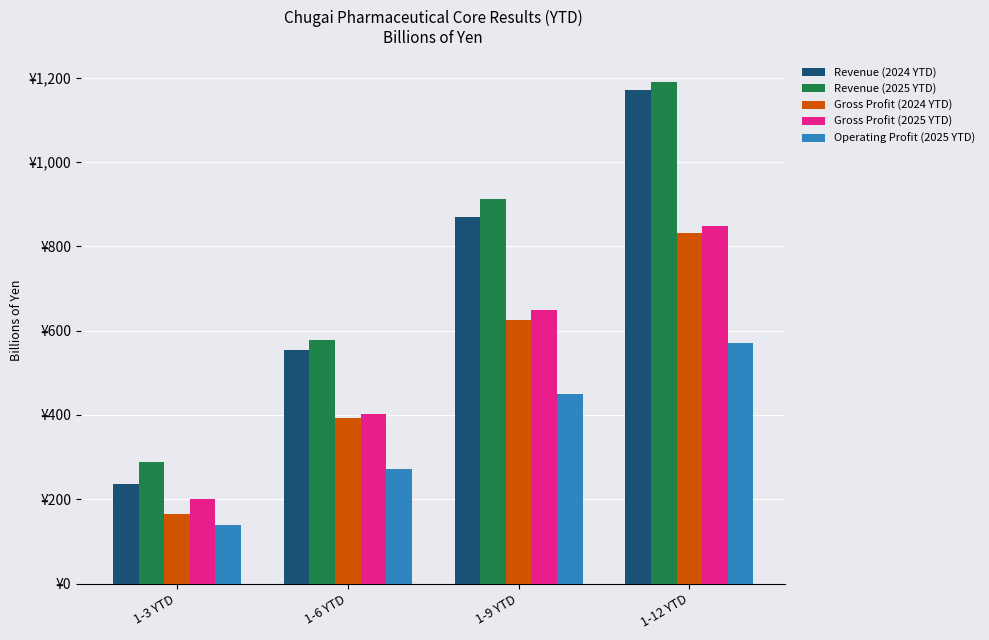

Is it true that Revenue (2025 YTD) equals 764.3 at 1-6 YTD?

False